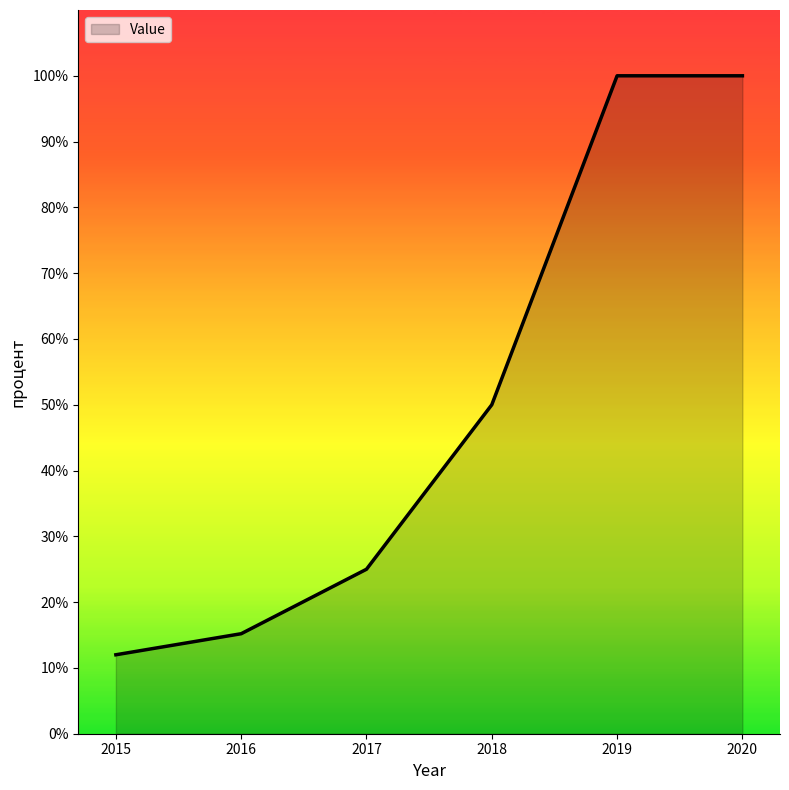

Is it true that the value at 2019 is 56.3?

False